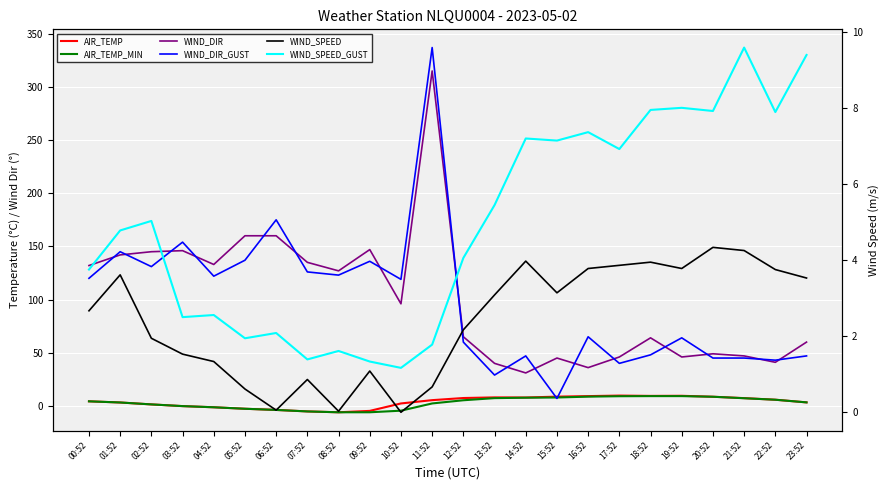

What is the value of the WIND_DIR point at the 14th from the left?

40.0